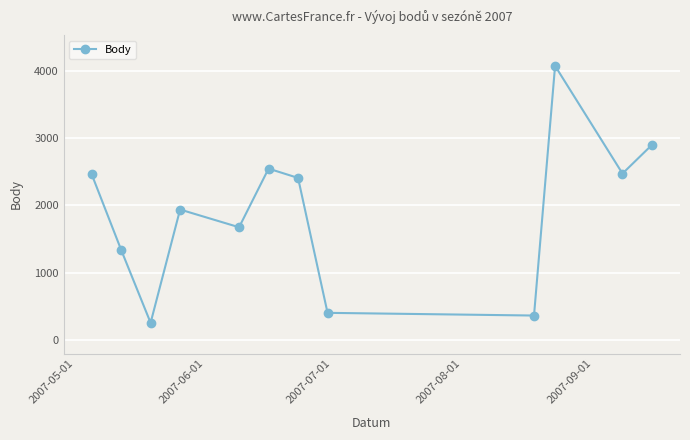

What is the greatest value displayed?

4069